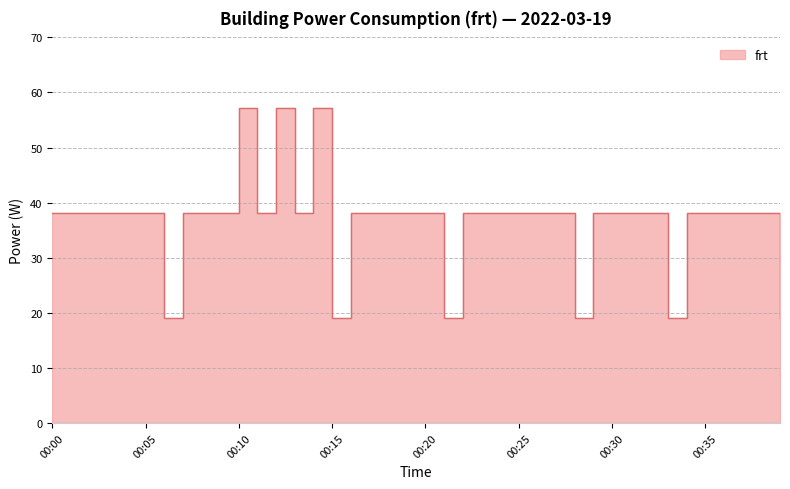

How many lines are shown in the chart?

1